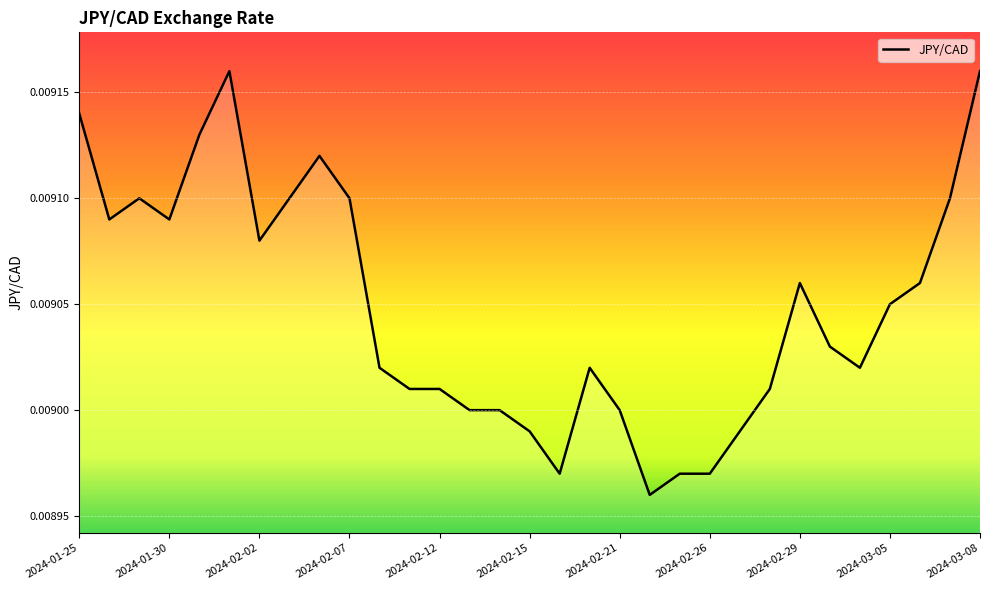

Which label corresponds to the smallest value in the chart?

2024-02-22